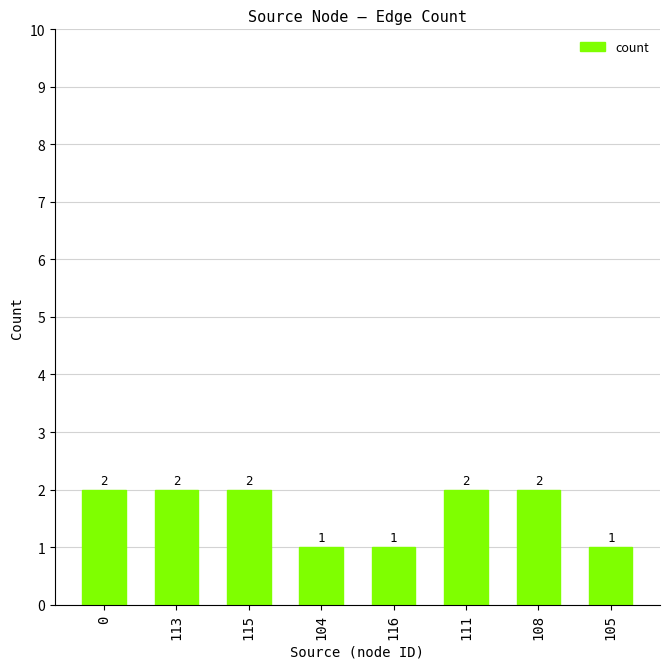

Does the chart contain any negative values?

No